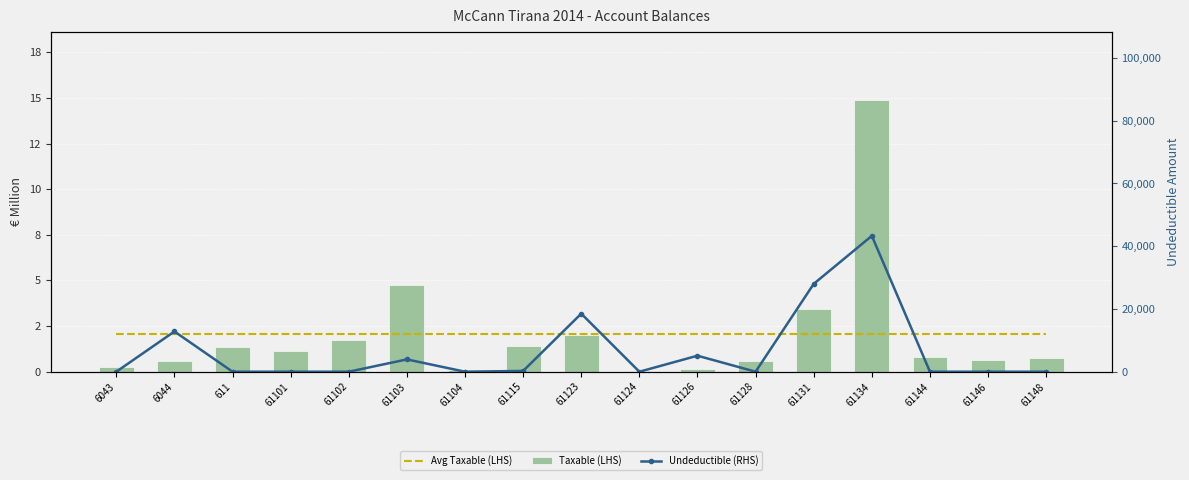

What is the difference between the highest and lowest values at 61123?

18498.0